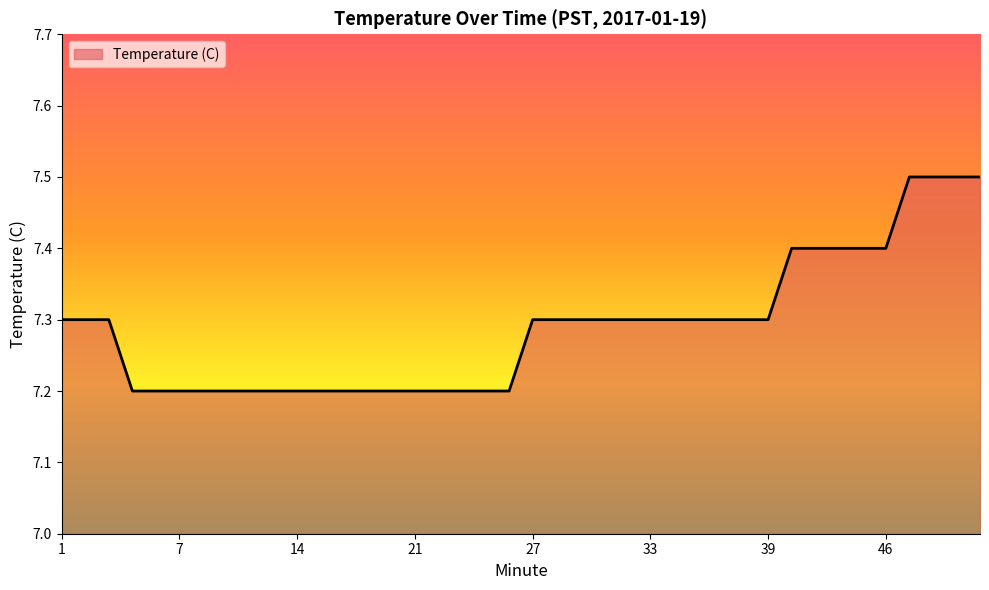

What is the difference between the maximum and minimum values?

0.3